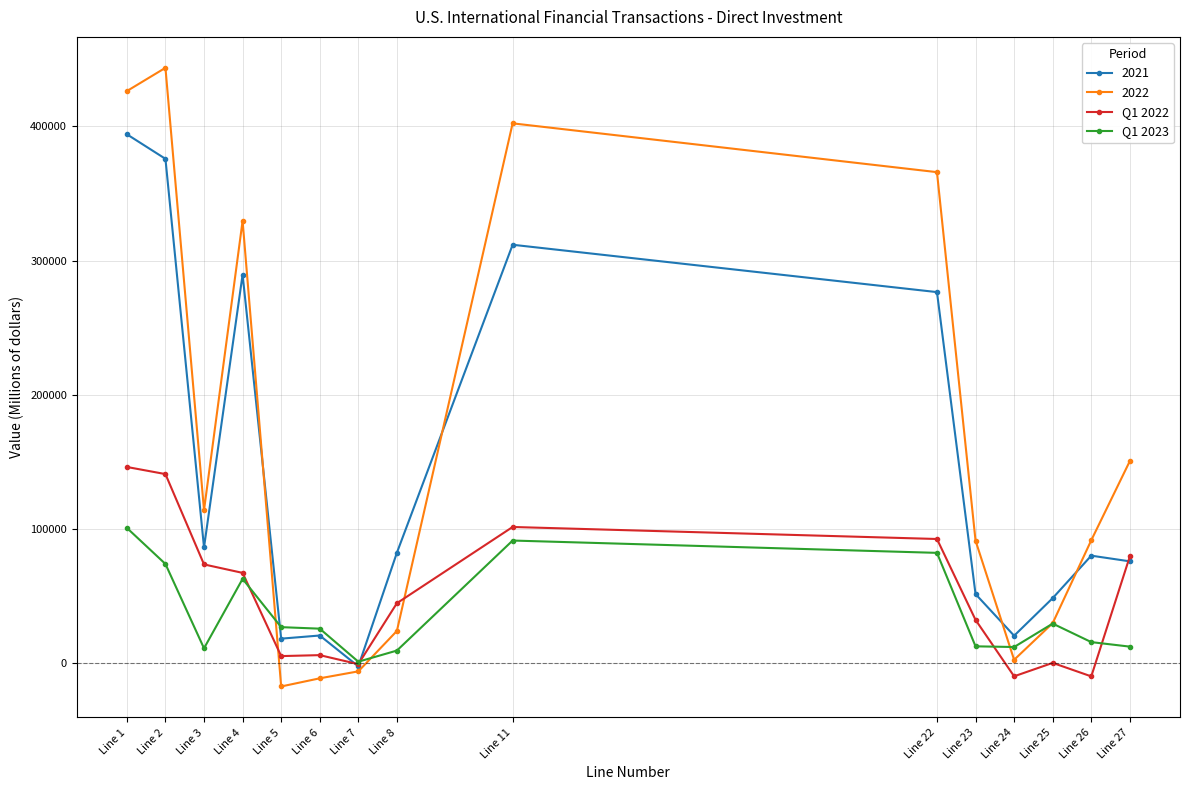

Which label corresponds to the largest value in the chart?

Line 2